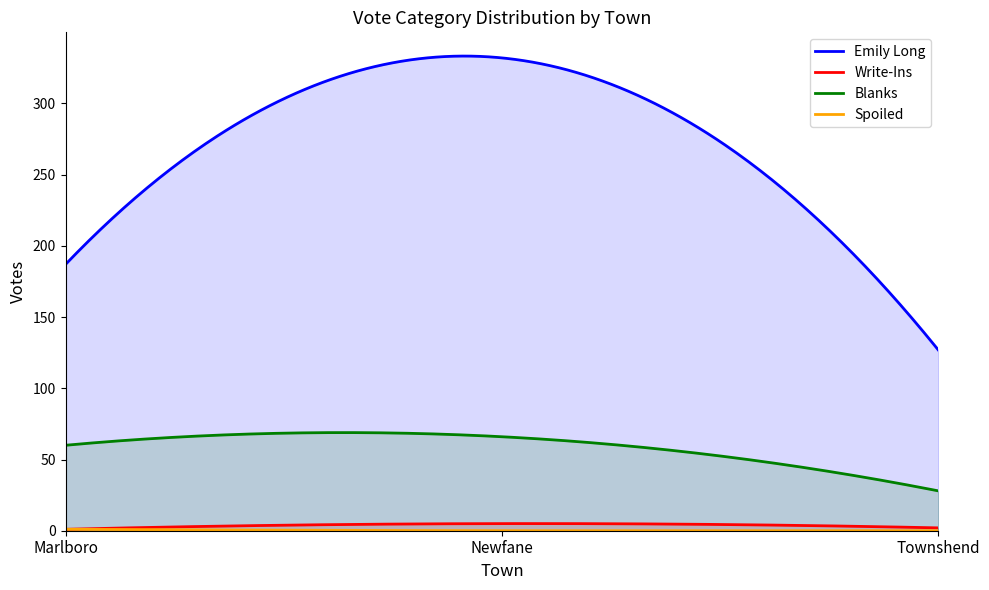

The Emily Long series shows 178 at Townshend. True or false?

False